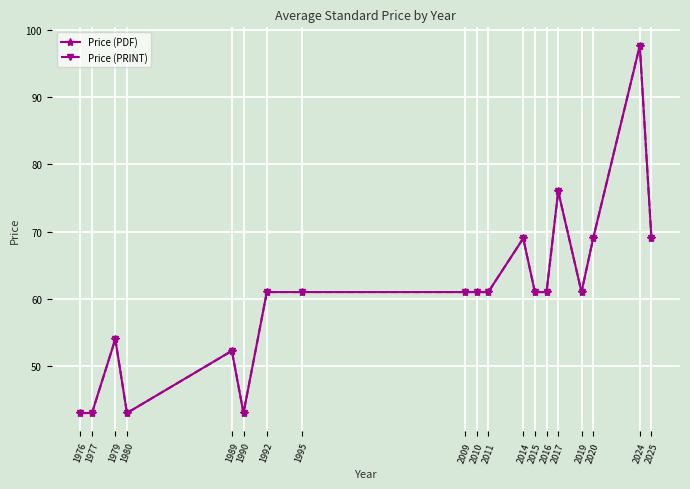

Reading right to left, extract all data points from this chart.

Price (PDF): 2025=69.0	2024=97.7	2020=69.0	2019=61.0	2017=76.0	2016=61.0	2015=61.0	2014=69.0	2011=61.0	2010=61.0	2009=61.0	1995=61.0	1992=61.0	1990=43.0	1989=52.2	1980=43.0	1979=54.0	1977=43.0	1976=43.0
Price (PRINT): 2025=69.0	2024=97.7	2020=69.0	2019=61.0	2017=76.0	2016=61.0	2015=61.0	2014=69.0	2011=61.0	2010=61.0	2009=61.0	1995=61.0	1992=61.0	1990=43.0	1989=52.2	1980=43.0	1979=54.0	1977=43.0	1976=43.0